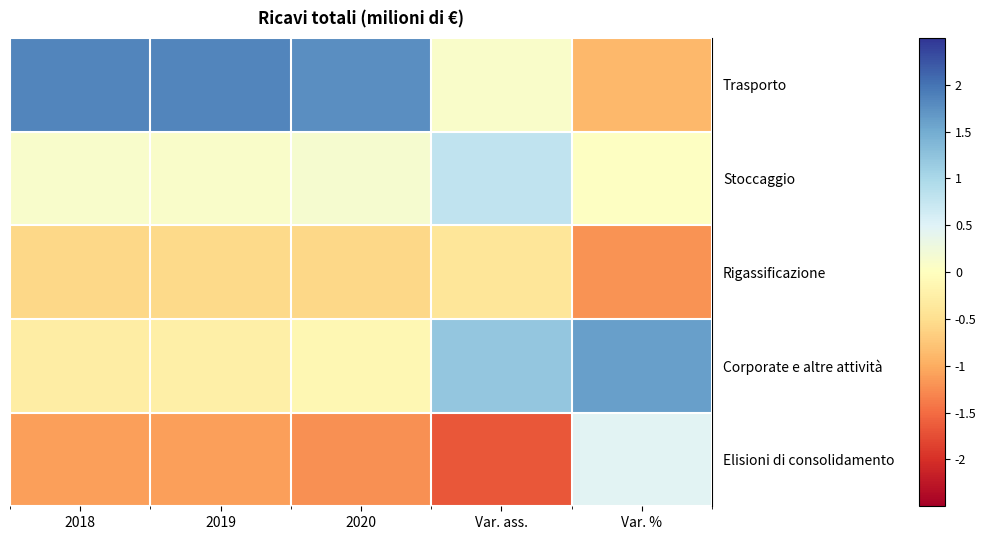

Which series has the largest range (max minus min)?

row_0